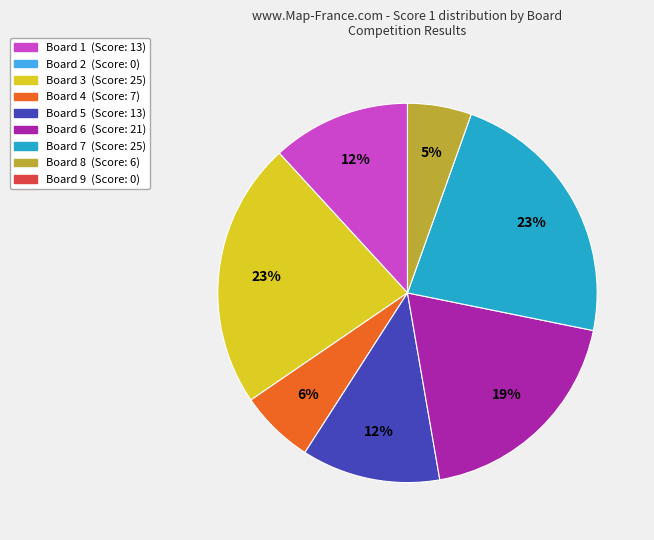

Is there any slice that represents more than half of the pie?

No